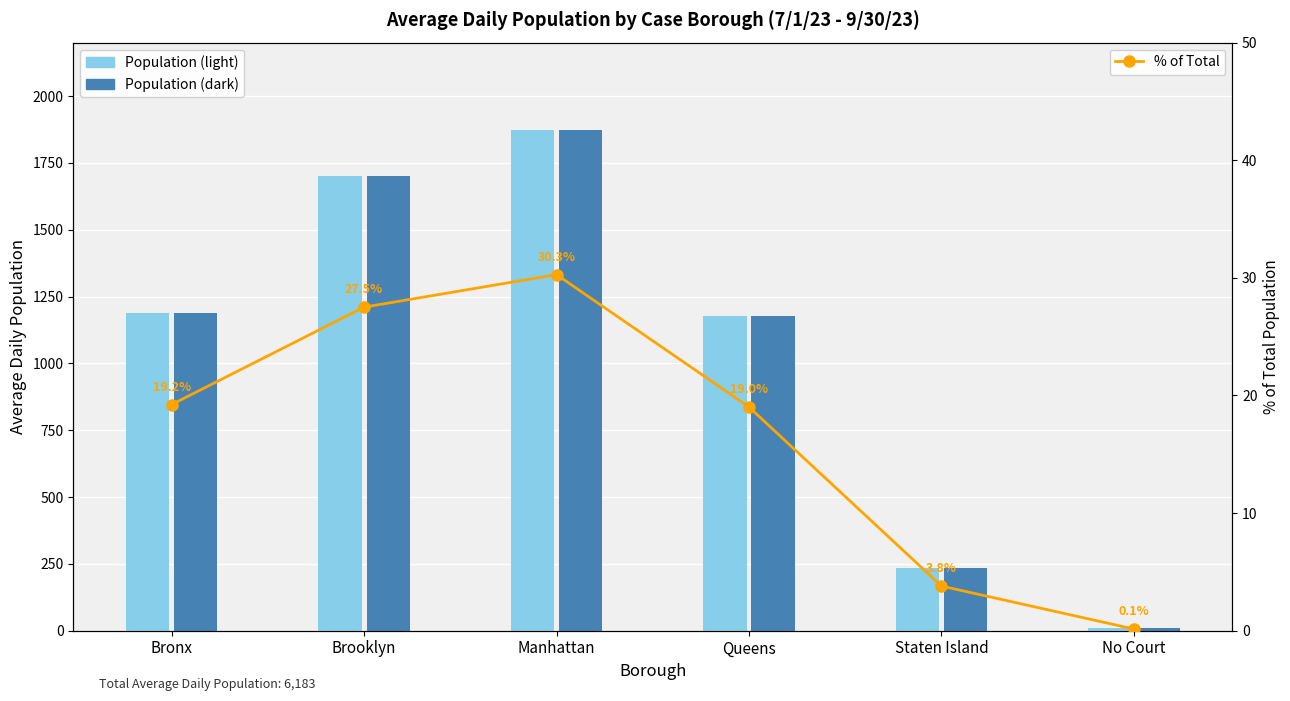

What position from the right is Manhattan?

4